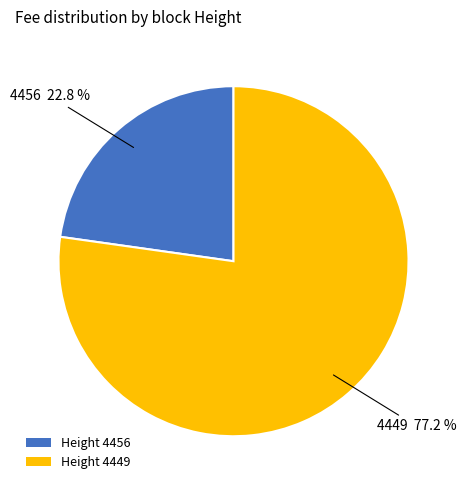

To the nearest percent, what is the average slice percentage?

50%